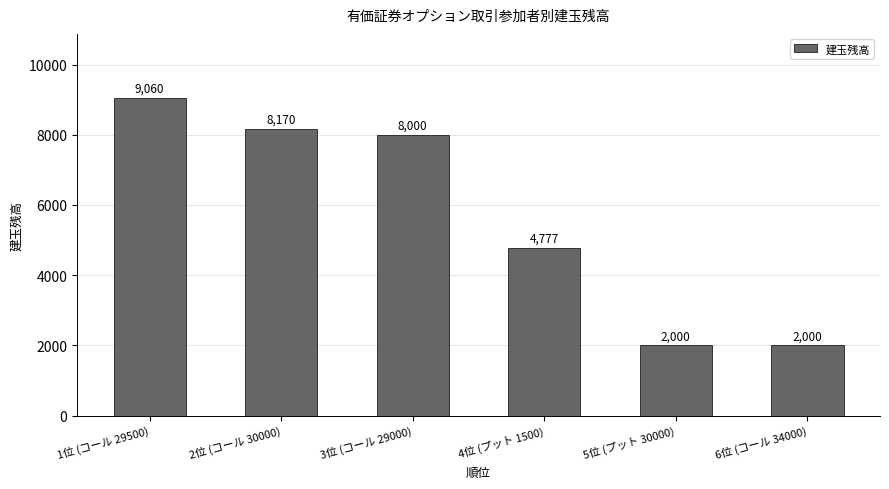

What is the value of the 2nd bar from the left?

8170